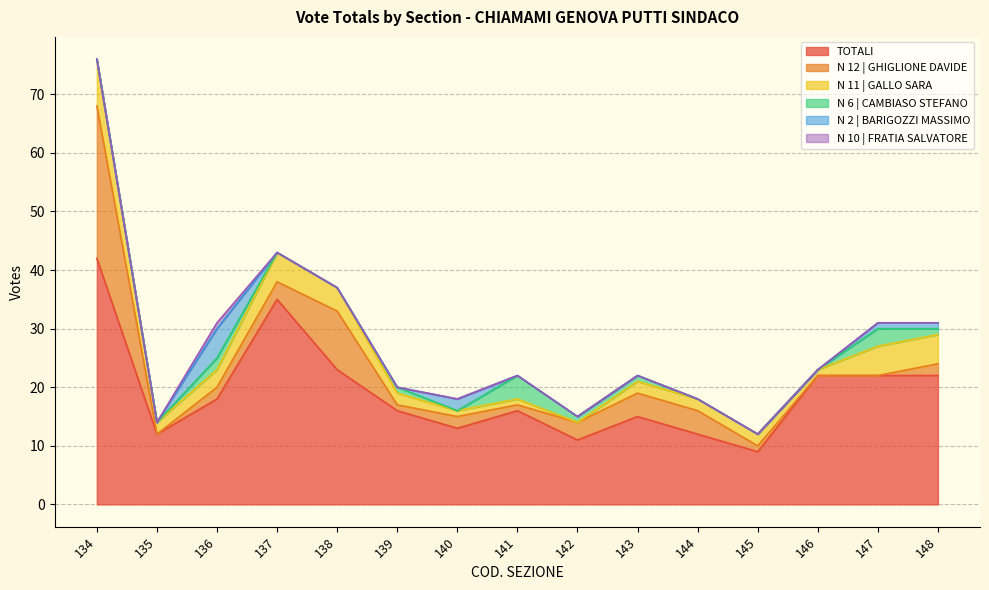

How many lines are shown in the chart?

6